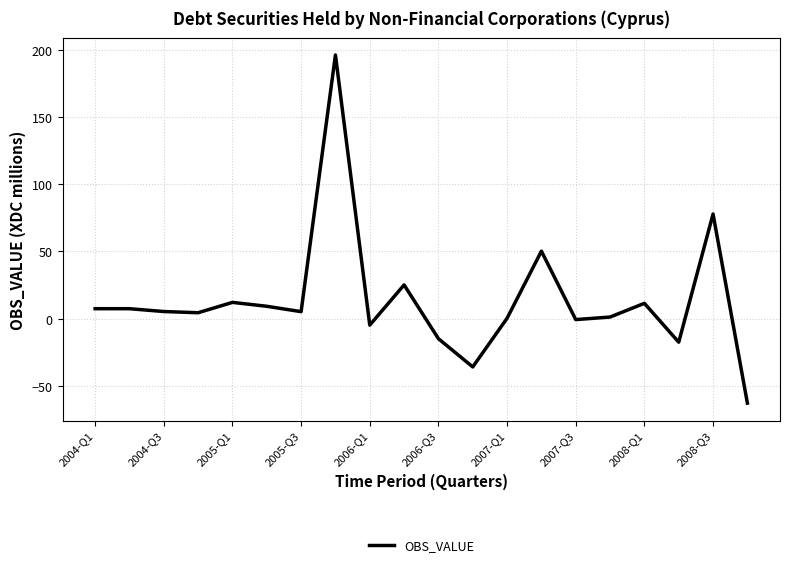

What is the maximum value shown in the chart?

196.1